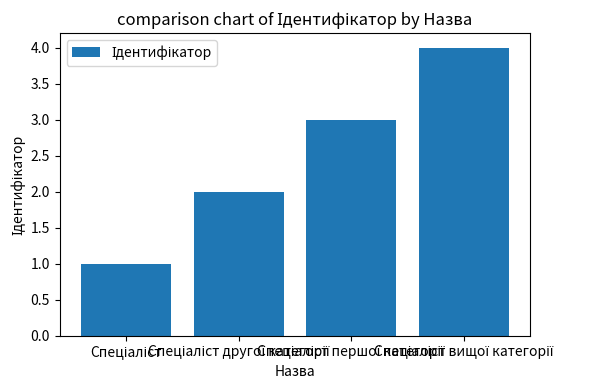

Reading left to right, extract all data points from this chart.

1	2	3	4